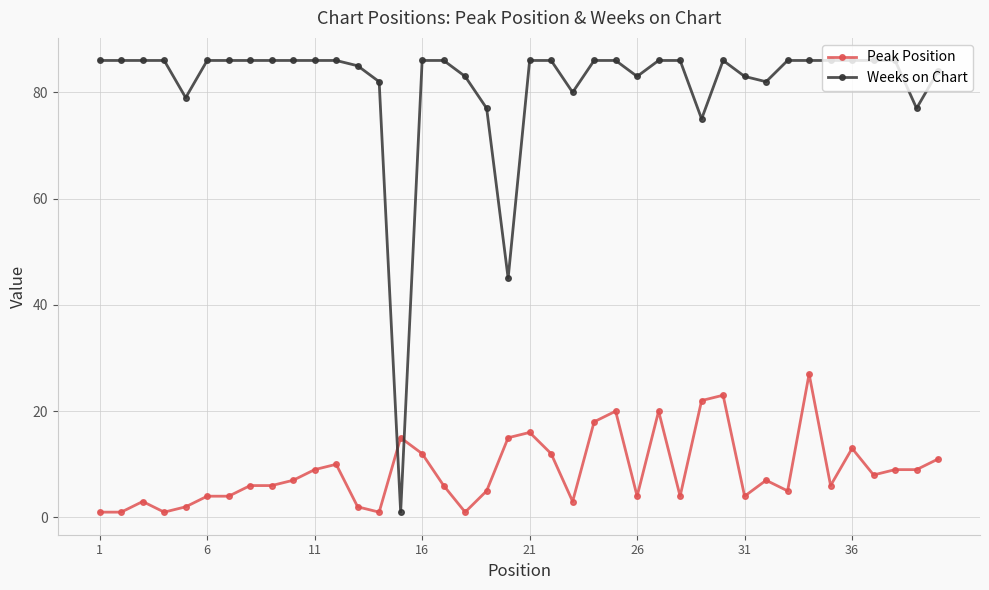

What is the value of the Weeks on Chart point at the 26th from the left?

83